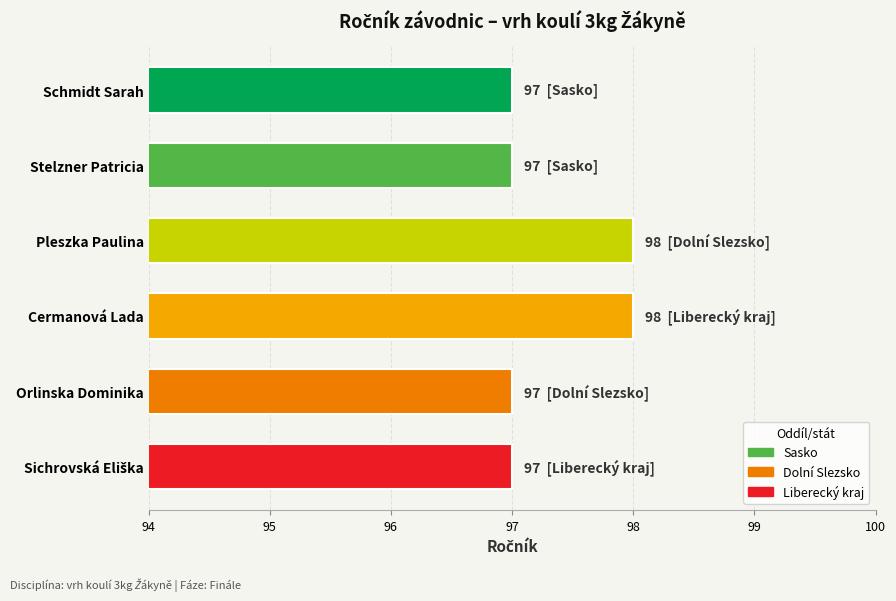

What is the label of the 4th bar from the top?

Cermanová Lada